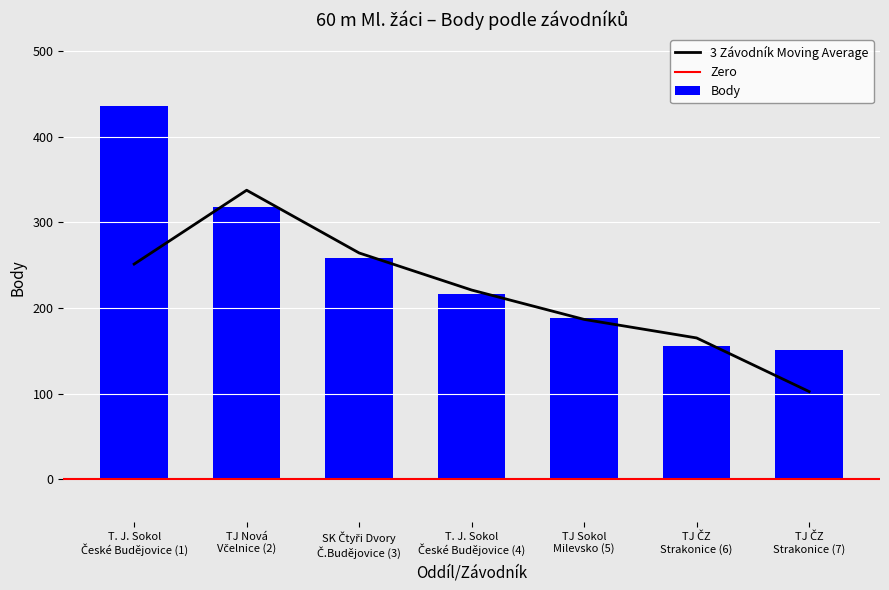

List the labels in order of value, largest first.

T. J. Sokol
České Budějovice (1), TJ Nová
Včelnice (2), SK Čtyři Dvory
Č.Budějovice (3), T. J. Sokol
České Budějovice (4), TJ Sokol
Milevsko (5), TJ ČZ
Strakonice (6), TJ ČZ
Strakonice (7)